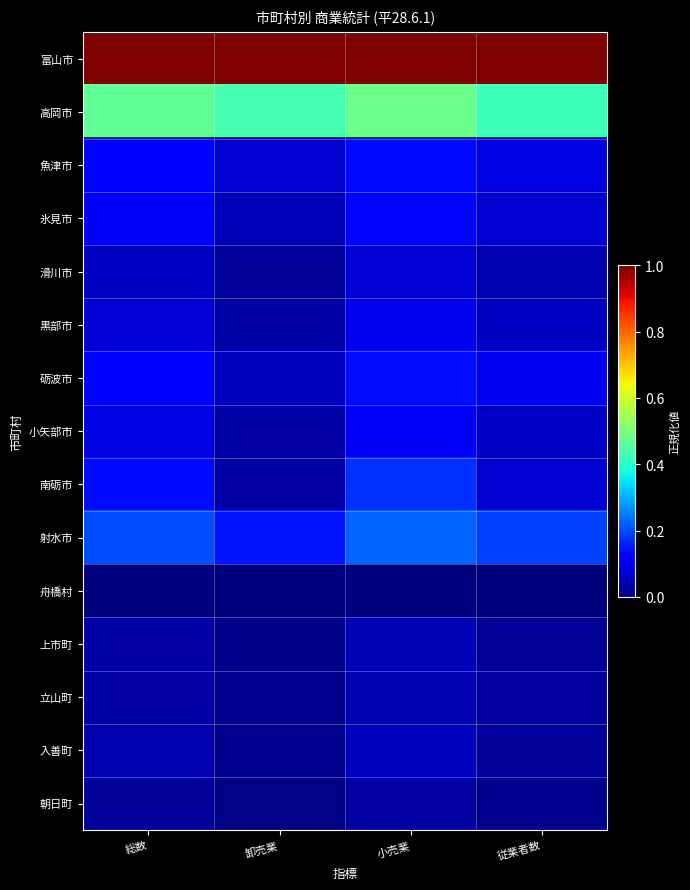

Which has a higher value, 卸売業 or 小売業?

卸売業